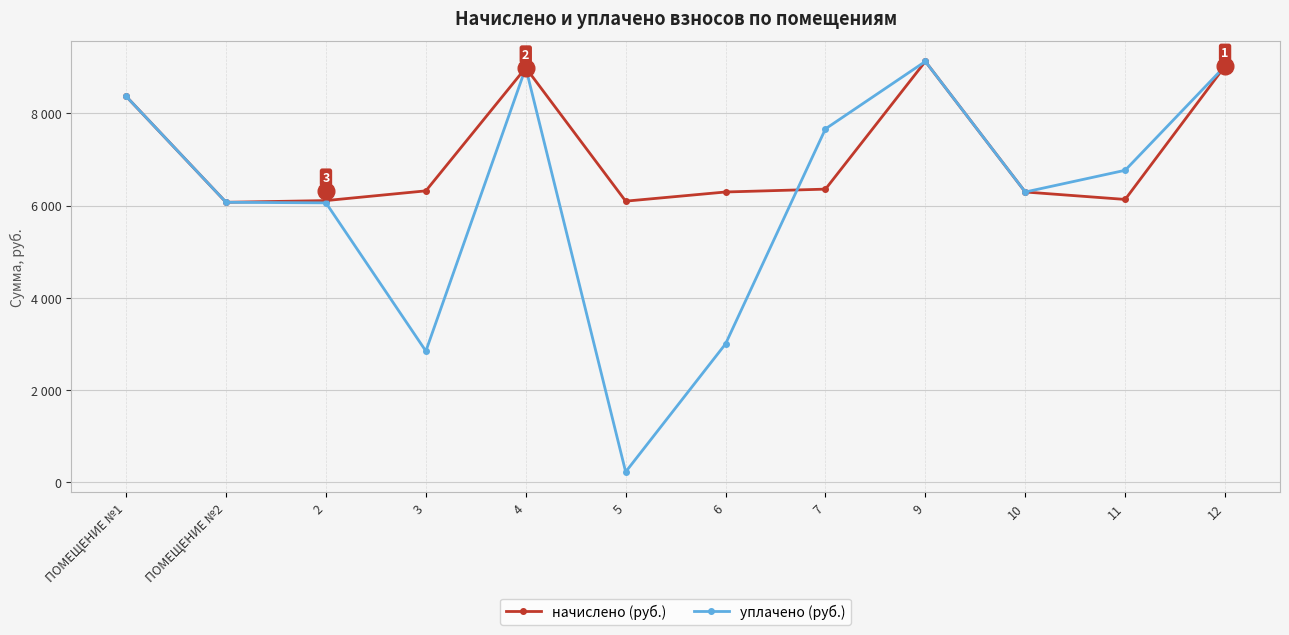

What value does the уплачено (руб.) series have at 7?

7666.2